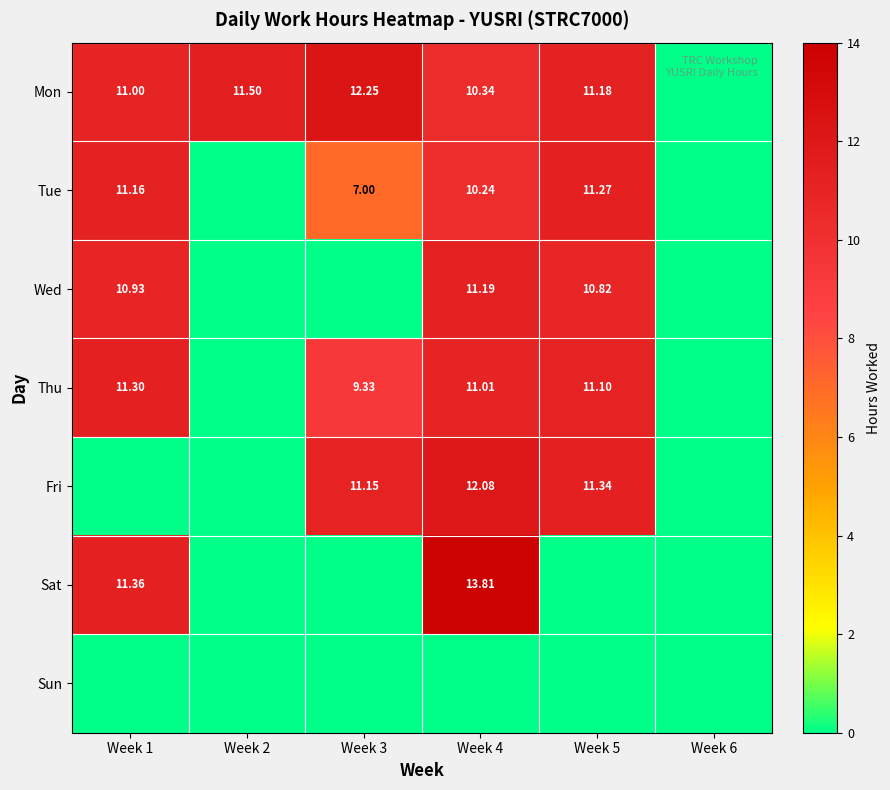

The Fri series shows 6.5 at Week 1. True or false?

False